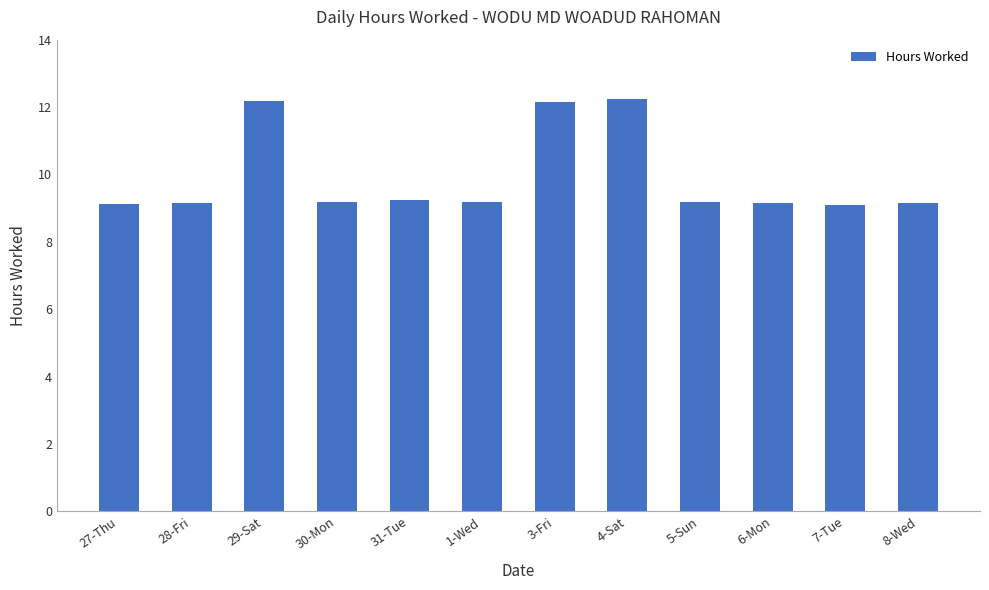

What is the ratio of the value at 30-Mon to the value at 4-Sat?

0.7